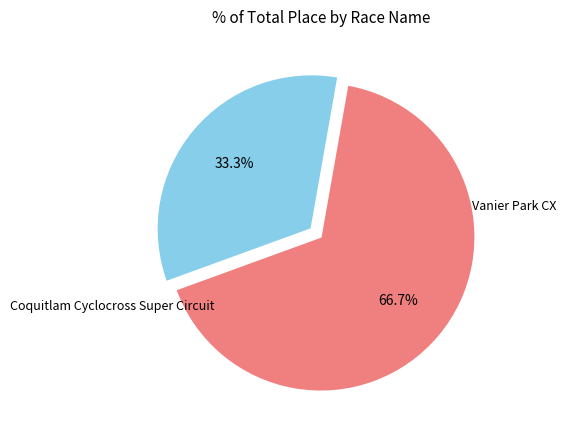

To the nearest percent, what is the combined percentage of Vanier Park CX and Coquitlam Cyclocross Super Circuit?

100%